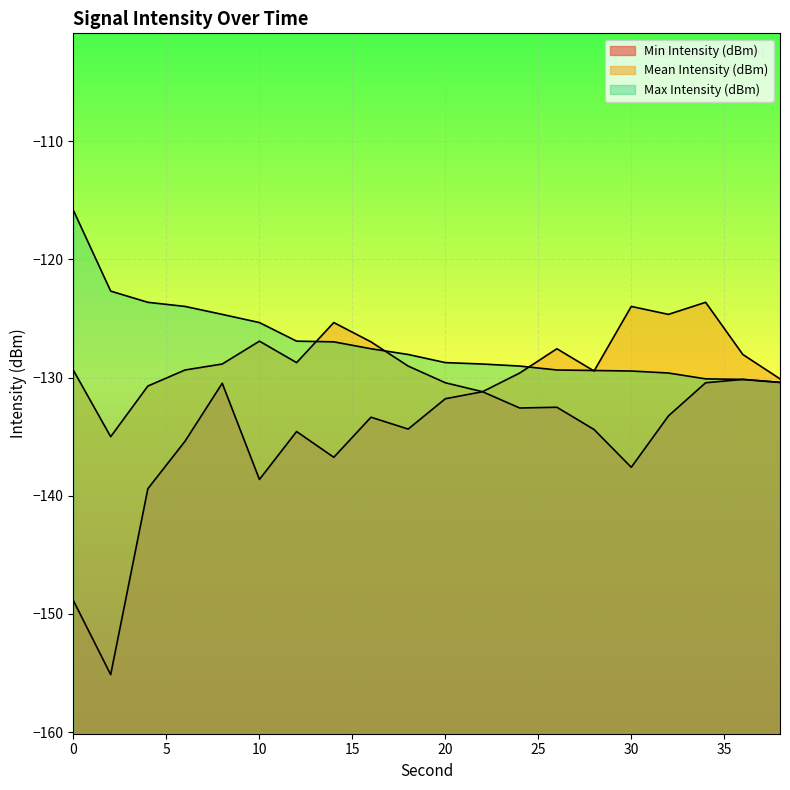

Is it true that Mean Intensity (dBm) equals -78.9 at 38?

False